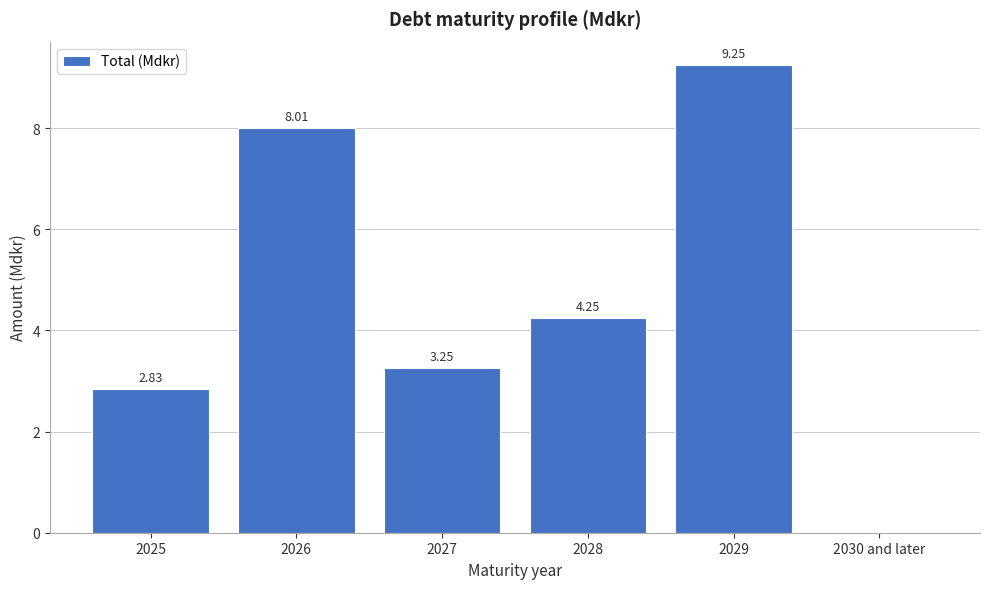

Which has a higher value, 2025 or 2028?

2028